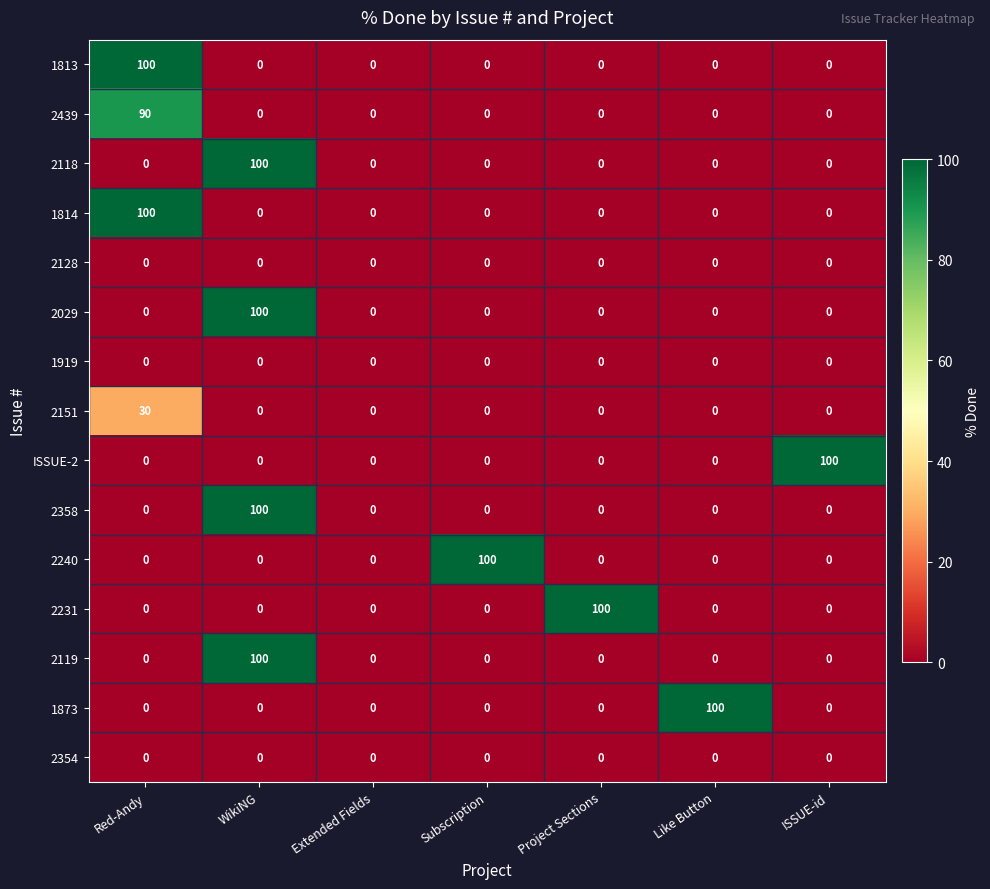

Which category has the highest value in the 1873 series?

Like Button